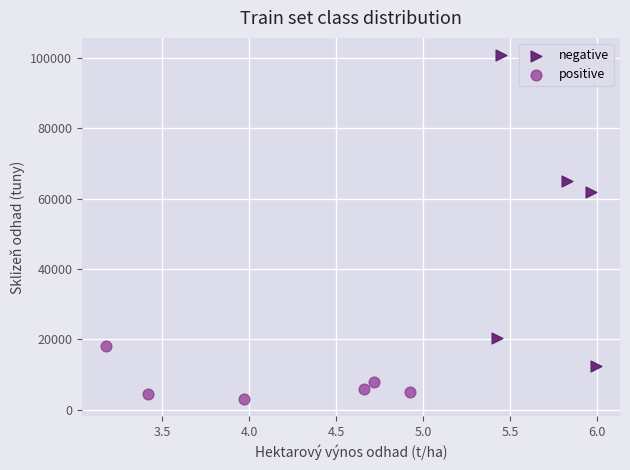

Which series contains the highest Y value?

negative